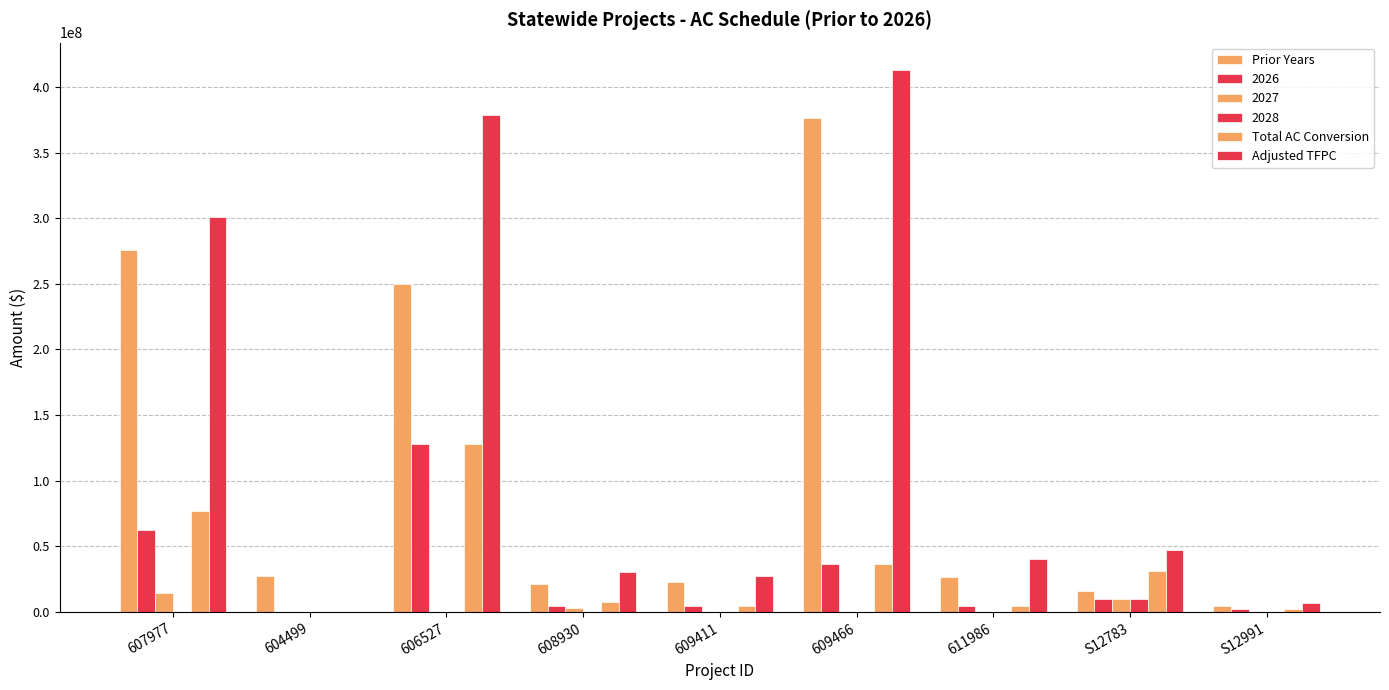

How many groups of bars are there?

9